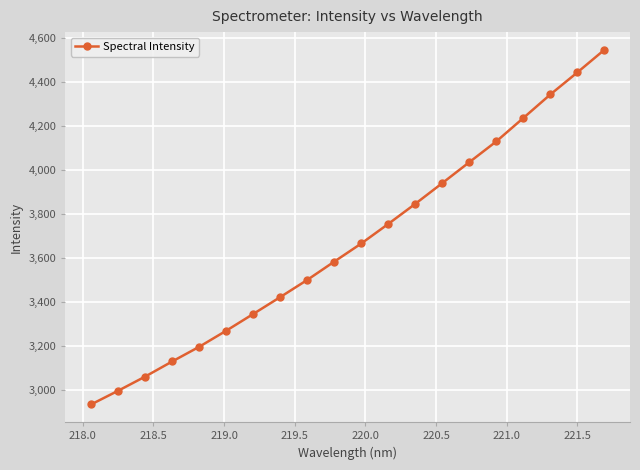

What is the maximum value shown in the chart?

4546.3